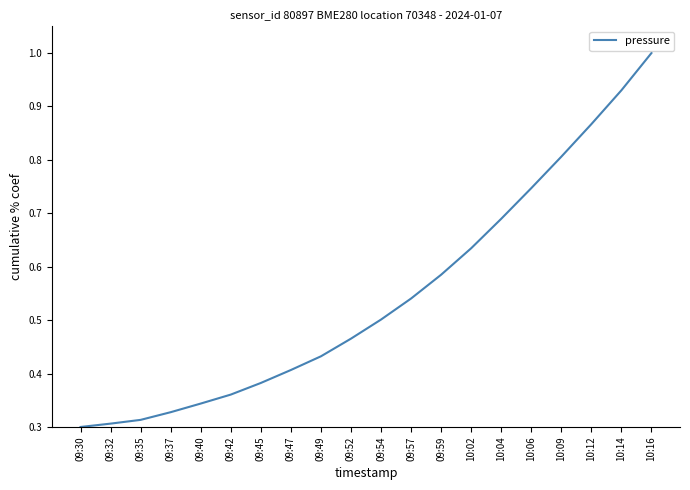

The chart shows a value of 0.4 at 09:45. True or false?

True